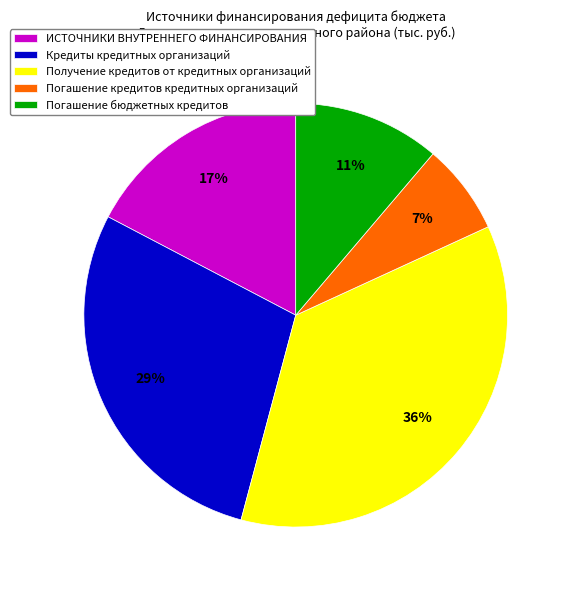

Rank the categories by value from lowest to highest.

Погашение кредитов кредитных организаций, Погашение бюджетных кредитов, ИСТОЧНИКИ ВНУТРЕННЕГО ФИНАНСИРОВАНИЯ, Кредиты кредитных организаций, Получение кредитов от кредитных организаций